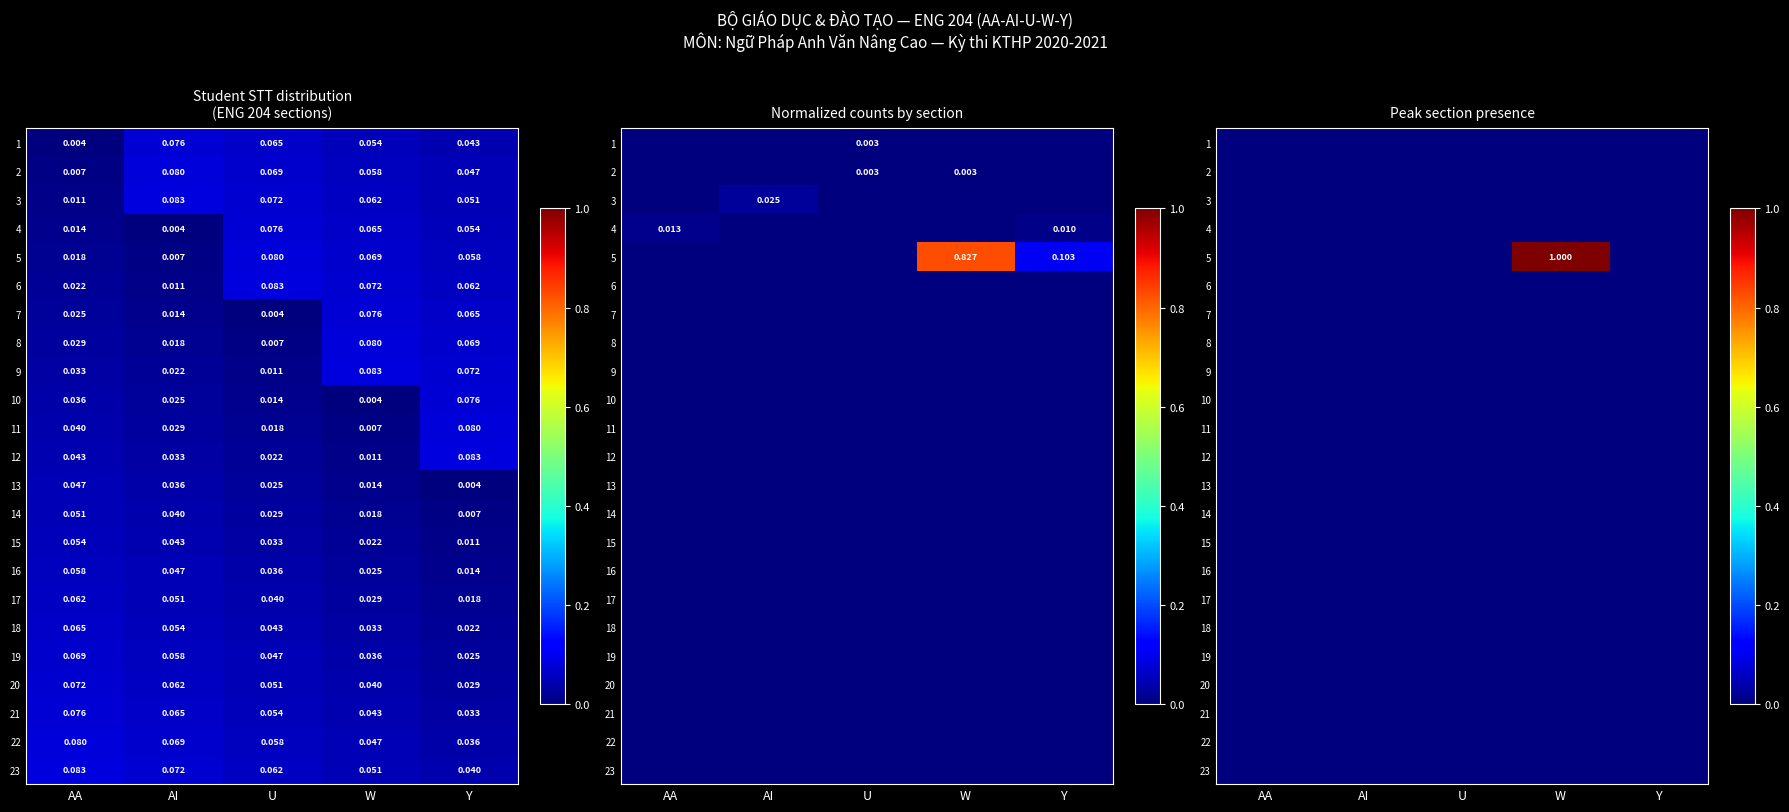

At which category is the sum across all series the highest?

W